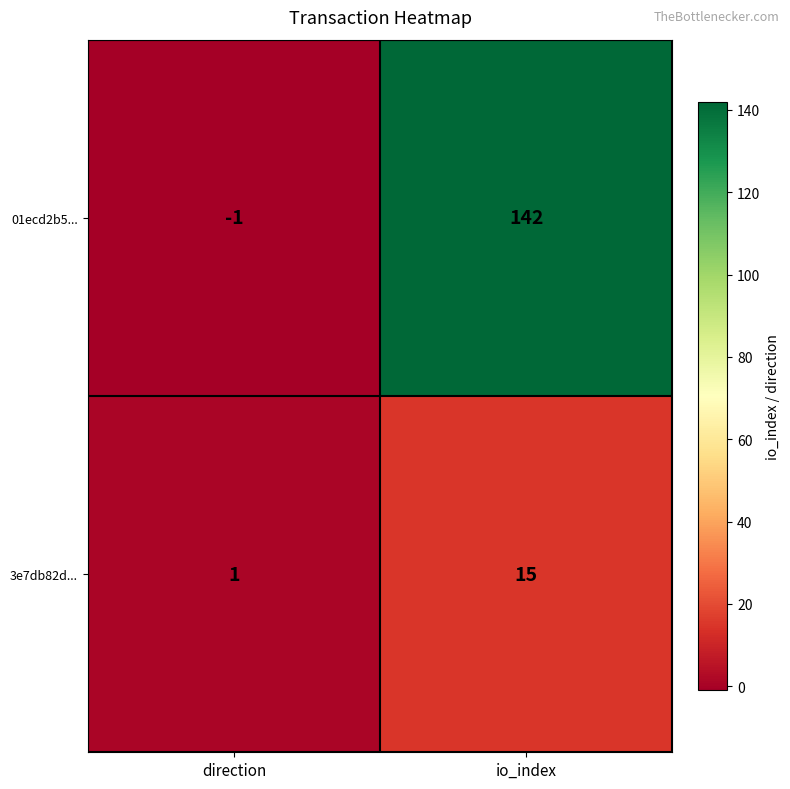

What is the minimum value shown in the chart?

-1